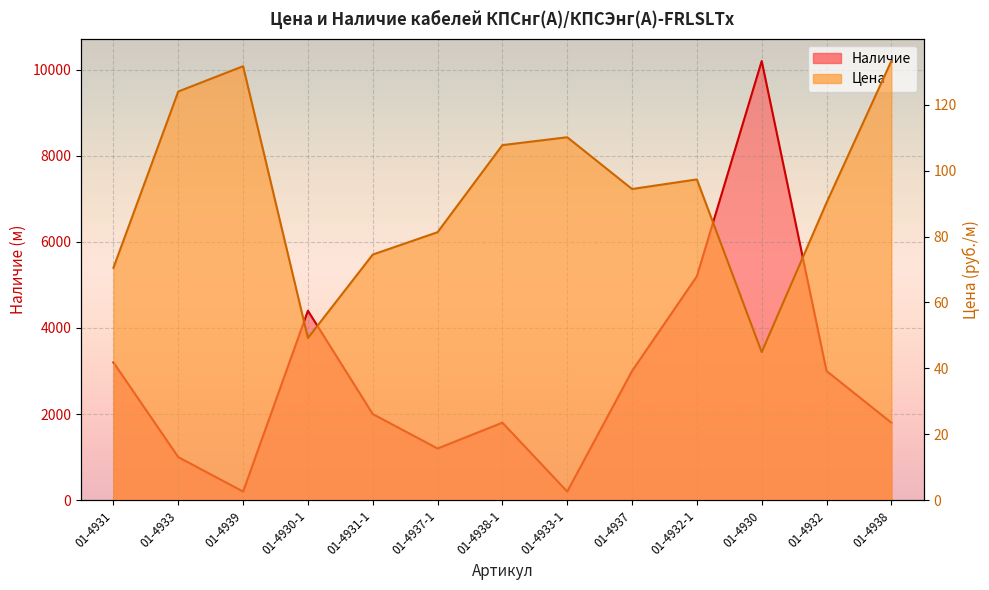

Reading left to right, extract all data points from this chart.

Цена: 01-4931=70.5	01-4933=124.0	01-4939=131.7	01-4930-1=49.2	01-4931-1=74.5	01-4937-1=81.3	01-4938-1=107.8	01-4933-1=110.2	01-4937=94.4	01-4932-1=97.3	01-4930=44.9	01-4932=90.3	01-4938=133.3
Наличие: 01-4931=3200.0	01-4933=1000.0	01-4939=200.0	01-4930-1=4400.0	01-4931-1=2000.0	01-4937-1=1200.0	01-4938-1=1800.0	01-4933-1=200.0	01-4937=3000.0	01-4932-1=5200.0	01-4930=10200.0	01-4932=3000.0	01-4938=1800.0